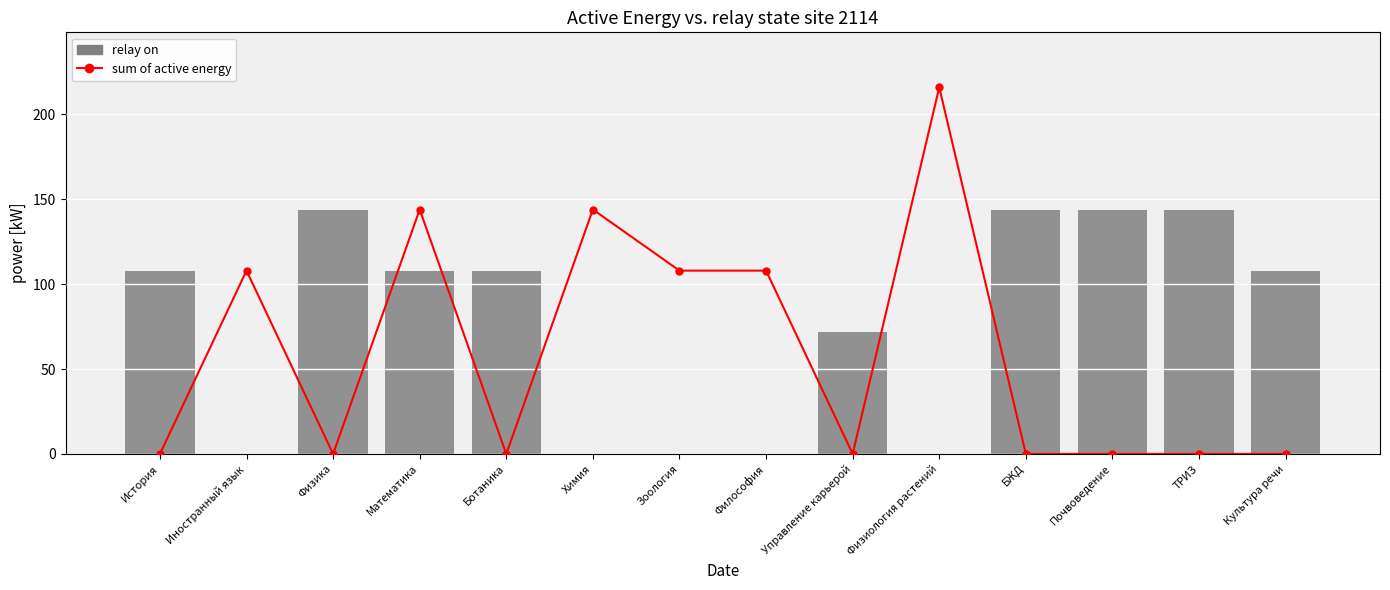

How many values in the sum of active energy series exceed 0?

6